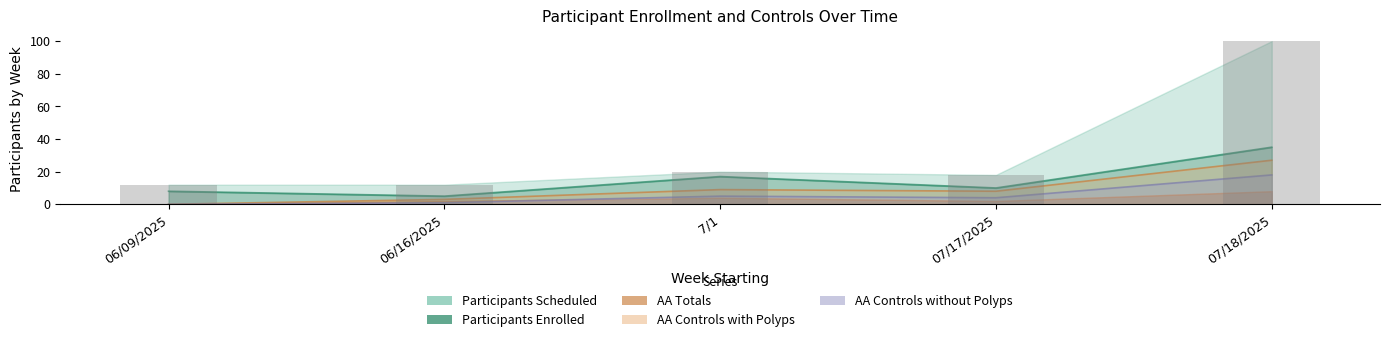

What position from the left is 06/16/2025?

2